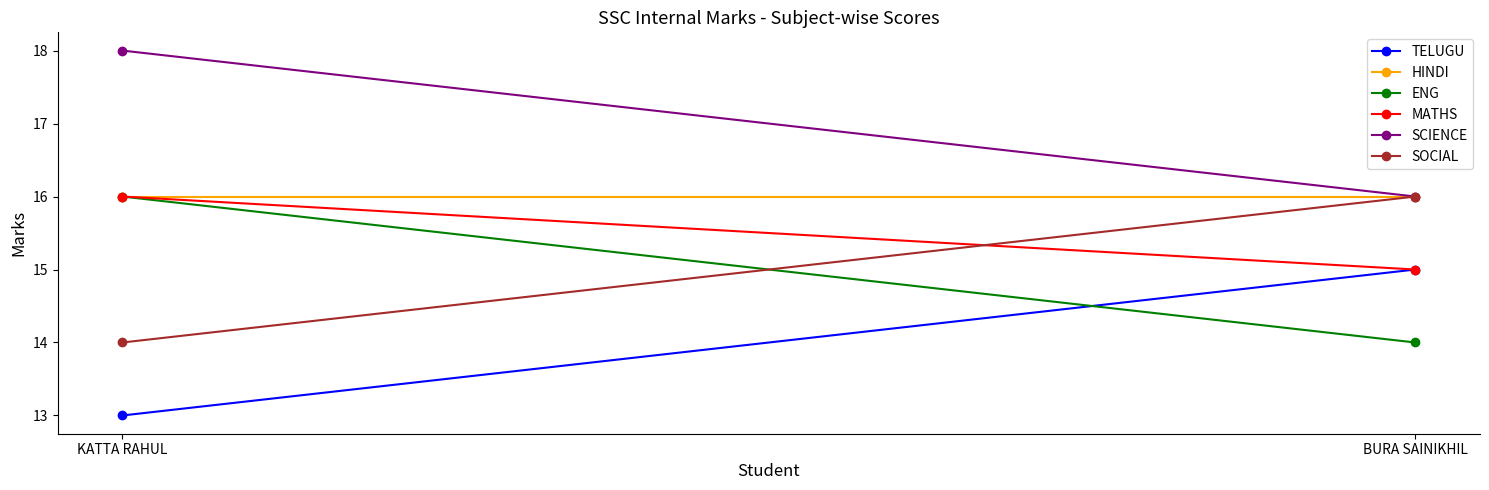

Which series changed the most between KATTA RAHUL and BURA SAINIKHIL?

TELUGU